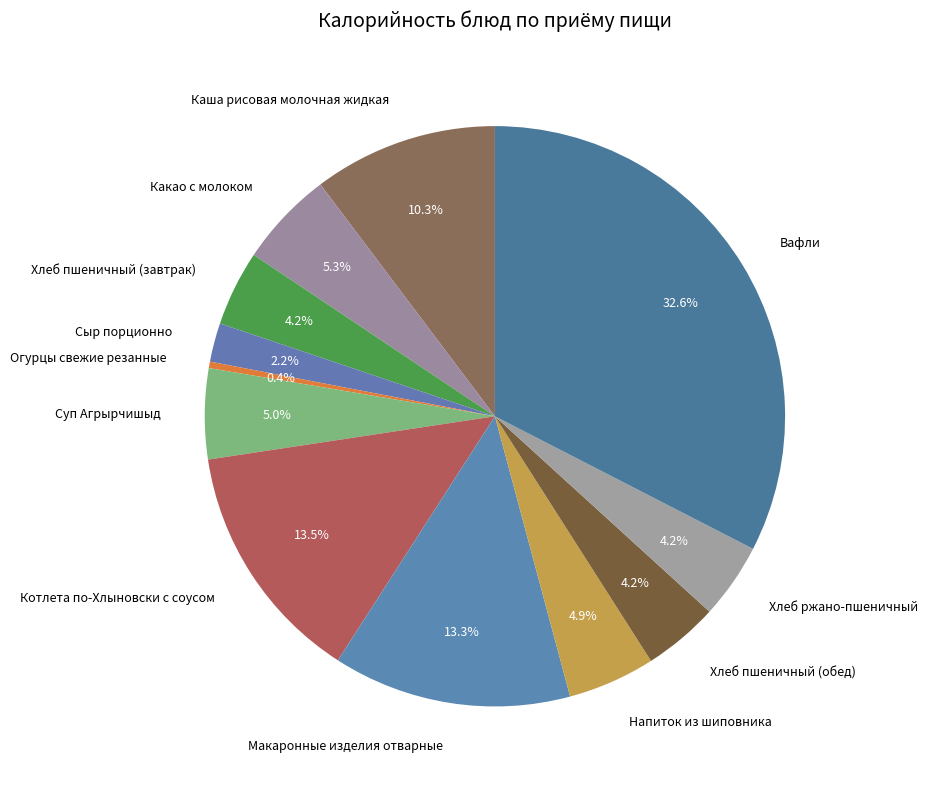

What is the ratio of the value at Хлеб пшеничный (завтрак) to the value at Хлеб ржано-пшеничный?

1.0